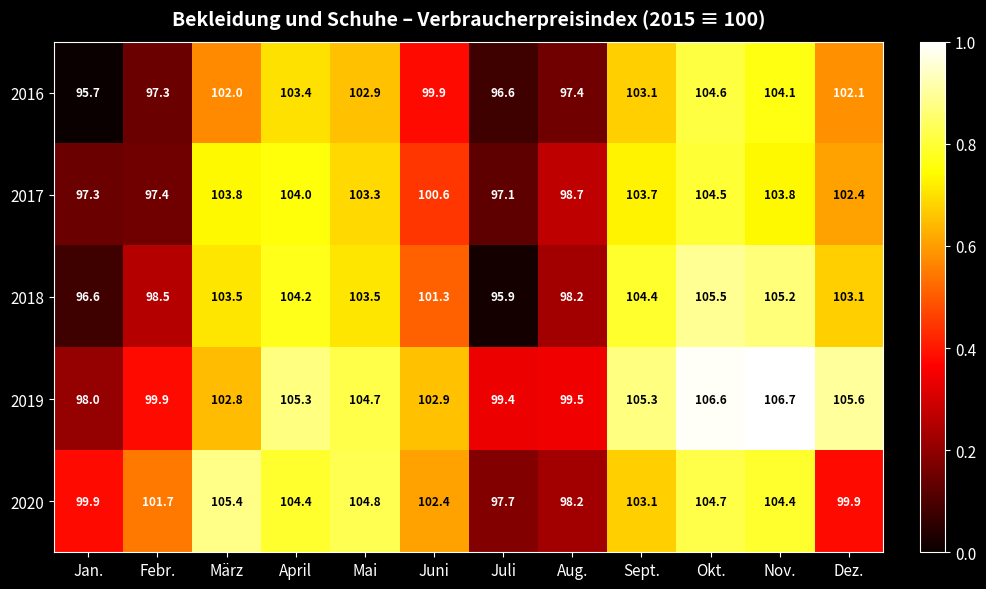

Which series has the largest total across all categories?

2019